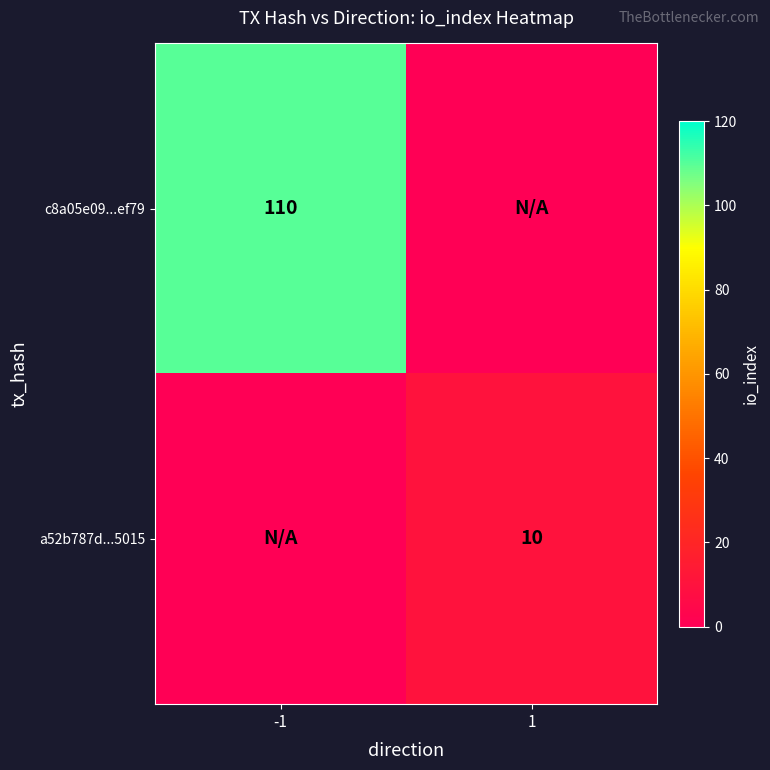

The value of a52b787d...5015 at 1 is 3. True or false?

False